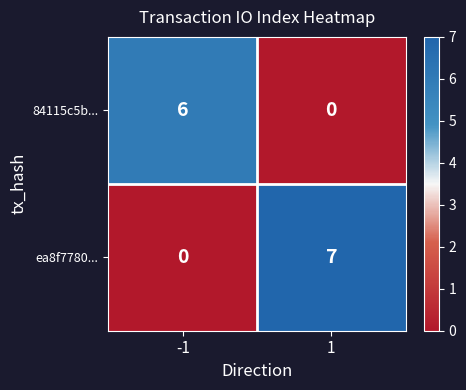

How many categories are shown in the chart?

2